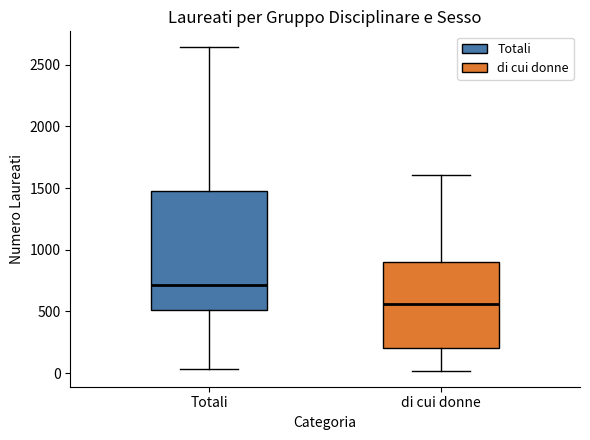

Which box's median line is the lowest?

di cui donne